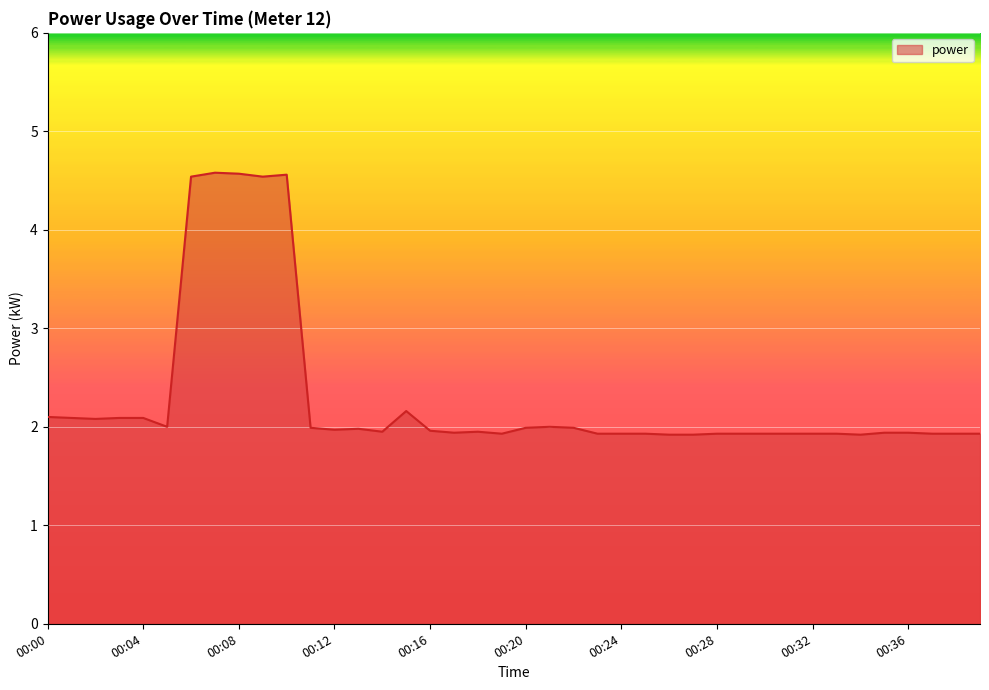

What is the maximum value shown in the chart?

4.6